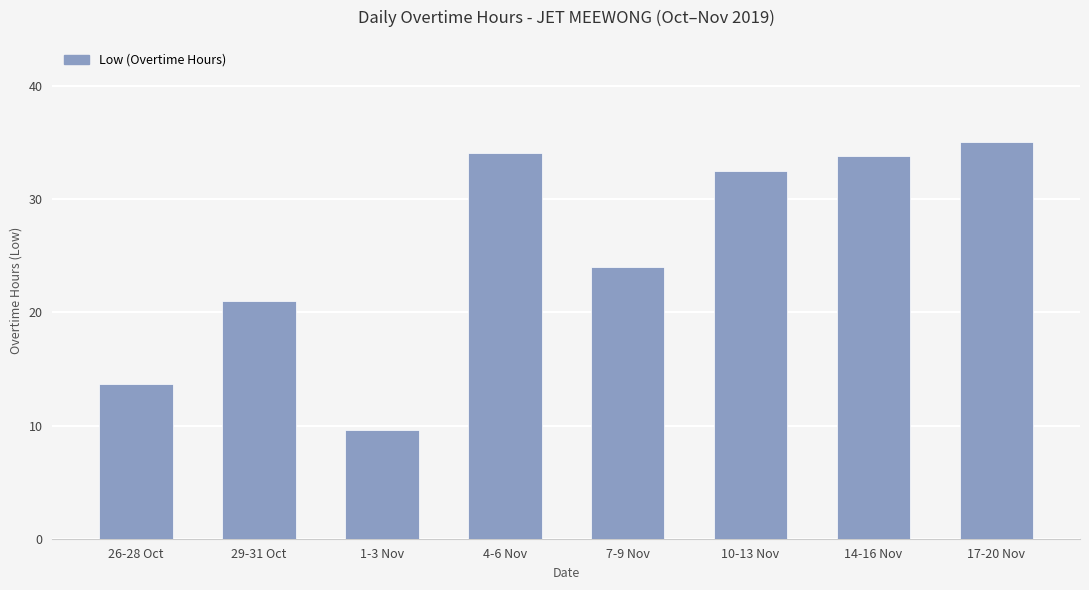

What is the change in value from 26-28 Oct to 14-16 Nov?

+20.2